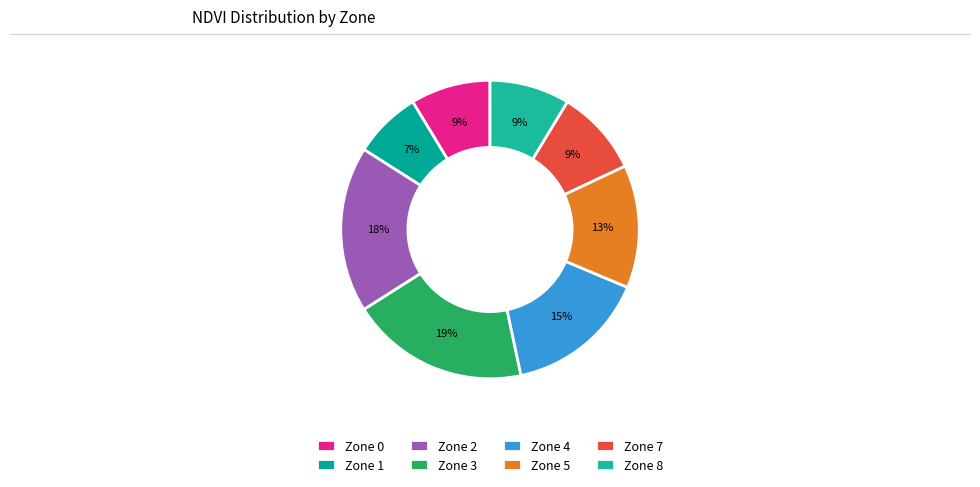

The Zone 1 slice represents 7% of the pie. True or false?

True